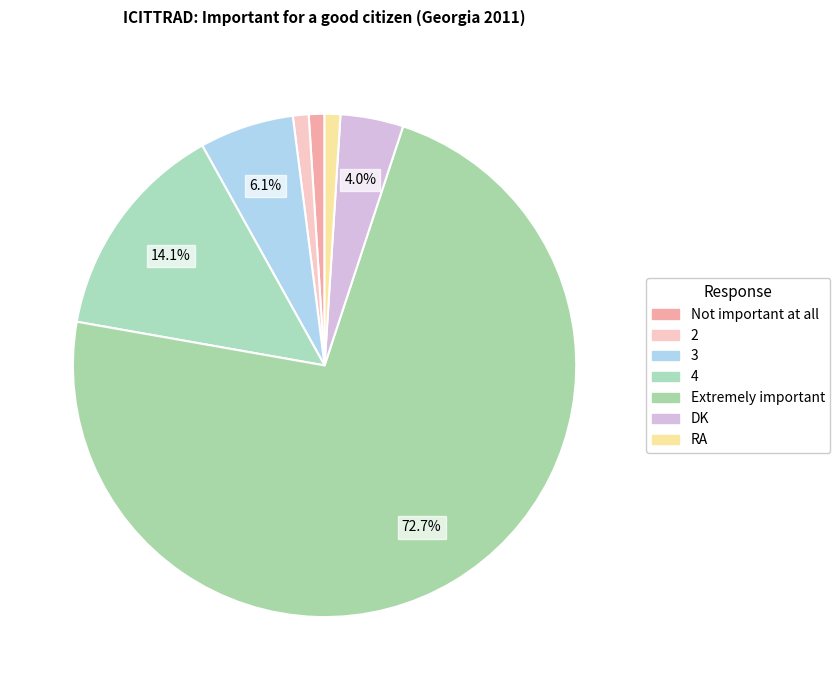

Which slice is the smallest?

Not important at all